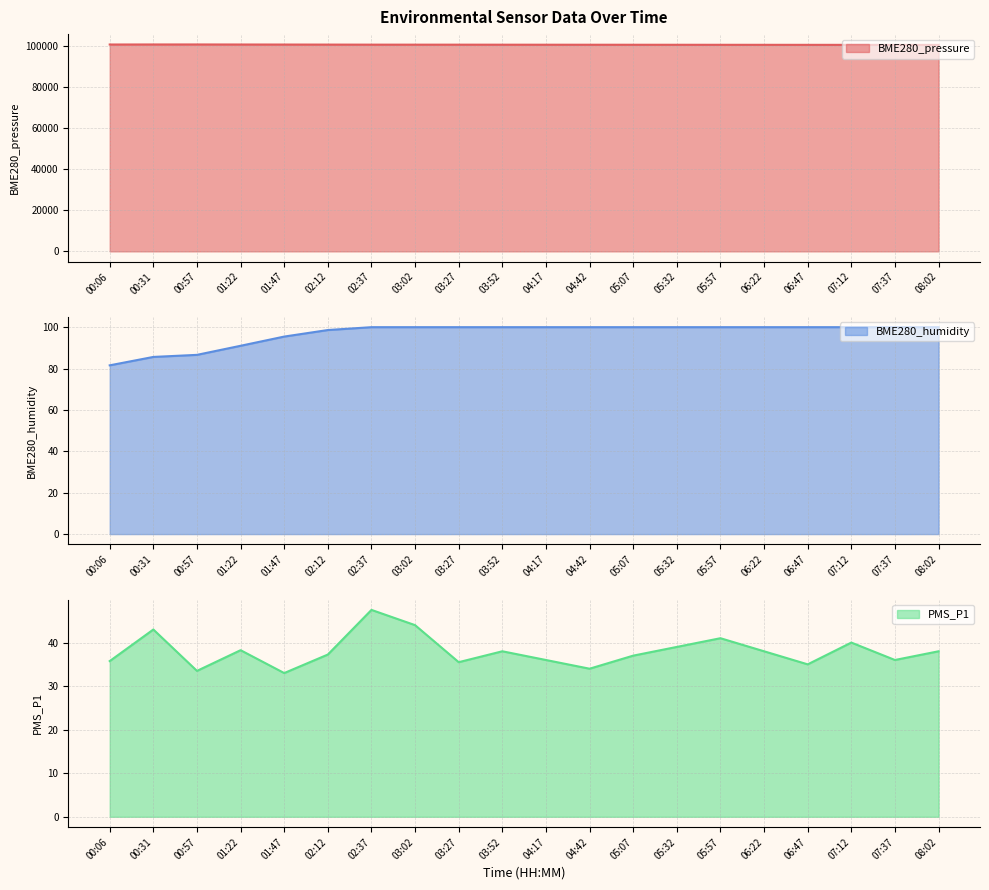

True or false: BME280_pressure has a value of 132497.1 at 00:57.

False